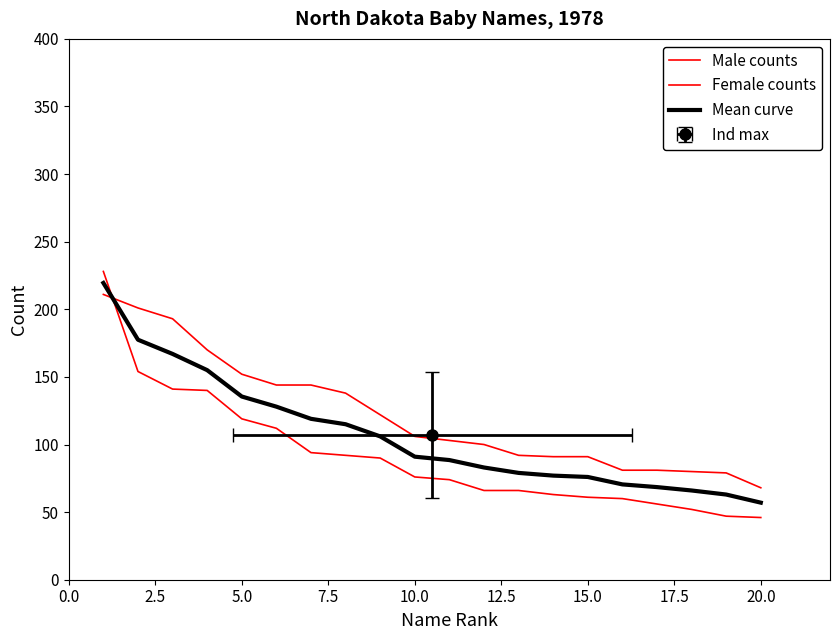

Which series changed the most between 5.0 and 20.0?

Male counts